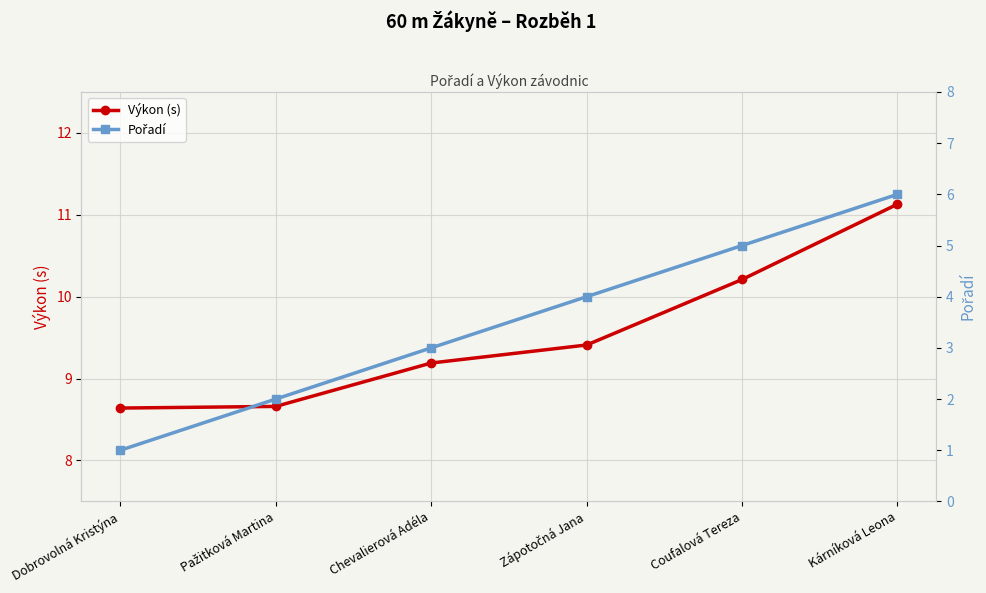

Reading left to right, what are all the values shown in this chart?

Výkon (s): Dobrovolná Kristýna=8.6	Pažitková Martina=8.7	Chevalierová Adéla=9.2	Zápotočná Jana=9.4	Coufalová Tereza=10.2	Kárníková Leona=11.1
Pořadí: Dobrovolná Kristýna=1.0	Pažitková Martina=2.0	Chevalierová Adéla=3.0	Zápotočná Jana=4.0	Coufalová Tereza=5.0	Kárníková Leona=6.0